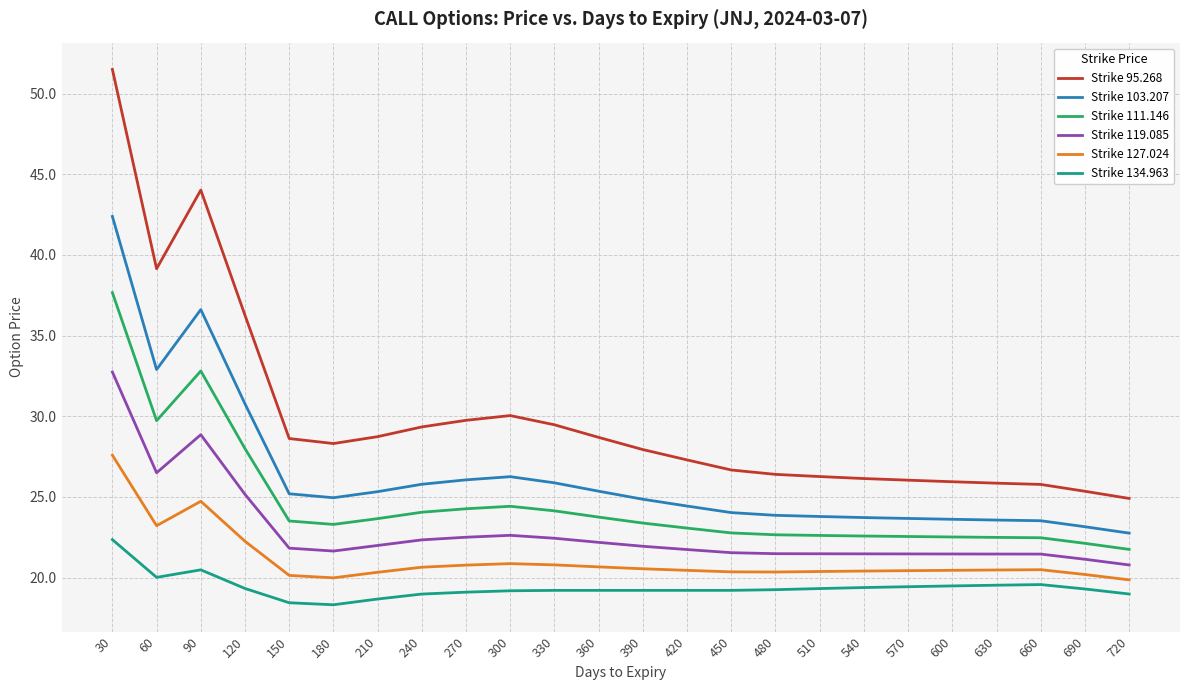

True or false: Strike 119.085 has a value of 21.5 at 600.

True